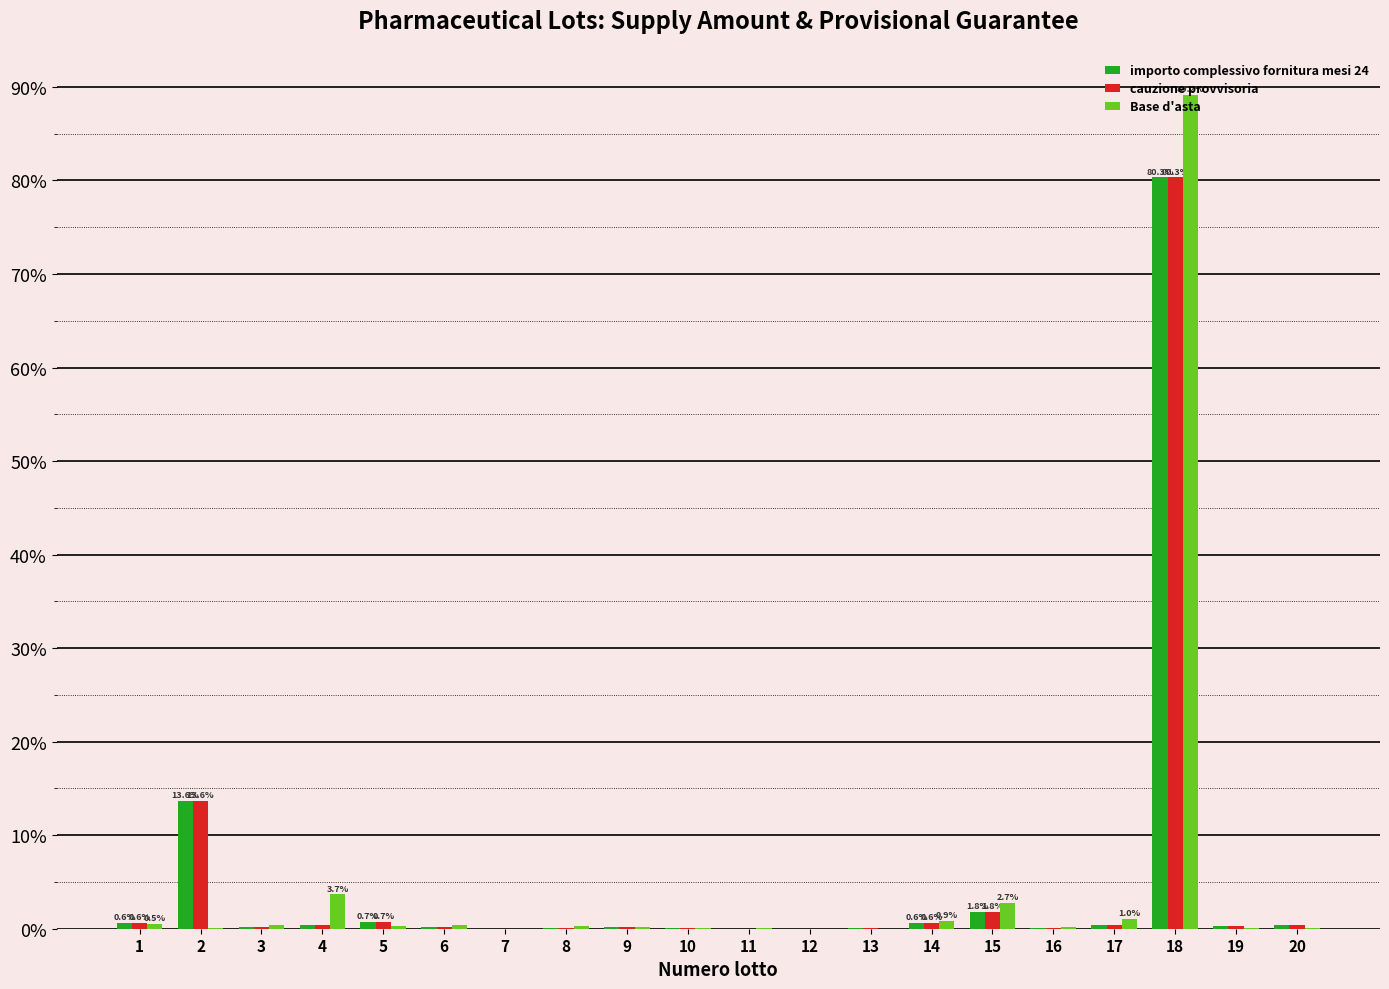

What is the maximum value for cauzione provvisoria?

80.3